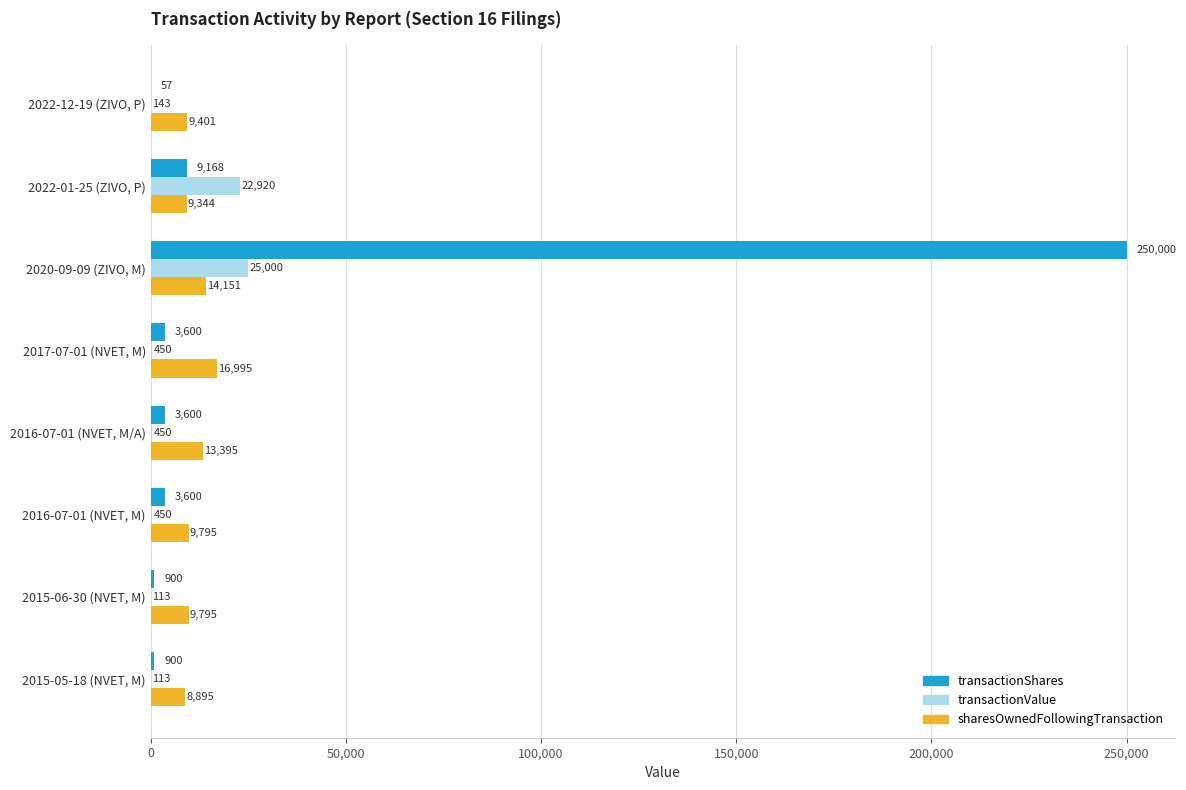

True or false: transactionValue has a value of 450 at 2017-07-01 (NVET, M).

True